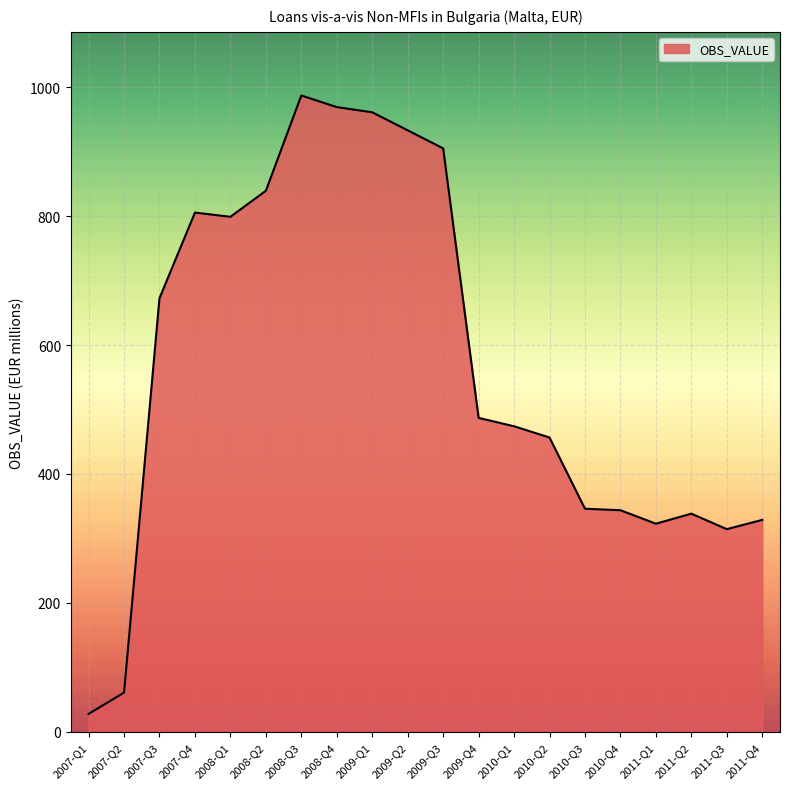

What is the minimum value shown in the chart?

27.8